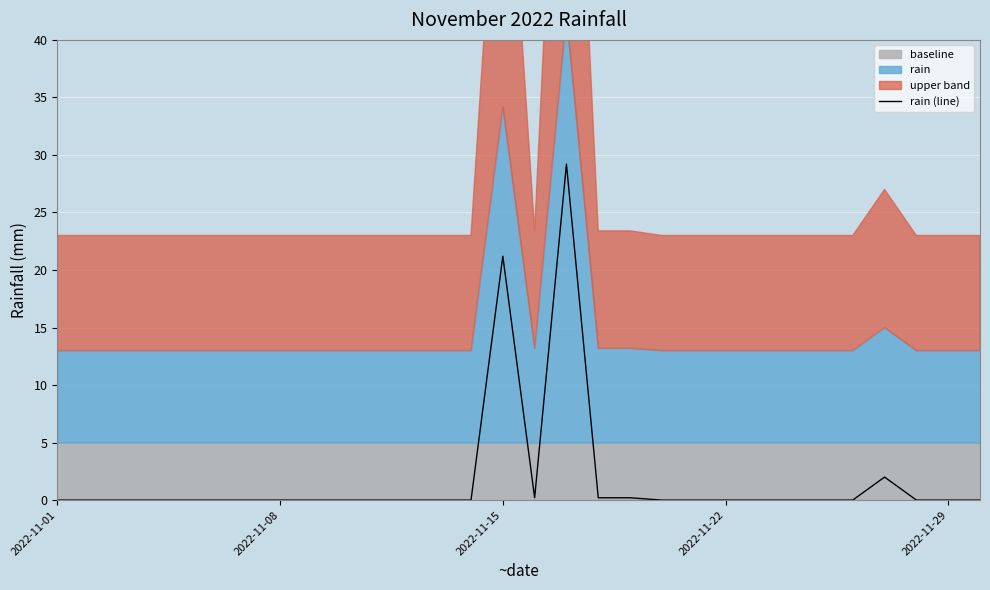

Reading right to left, list all the values displayed in this chart.

0.0	0.0	0.0	2.0	0.0	0.0	0.0	0.0	0.0	0.0	0.0	0.2	0.2	29.2	0.2	21.2	0.0	0.0	0.0	0.0	0.0	0.0	0.0	0.0	0.0	0.0	0.0	0.0	0.0	0.0